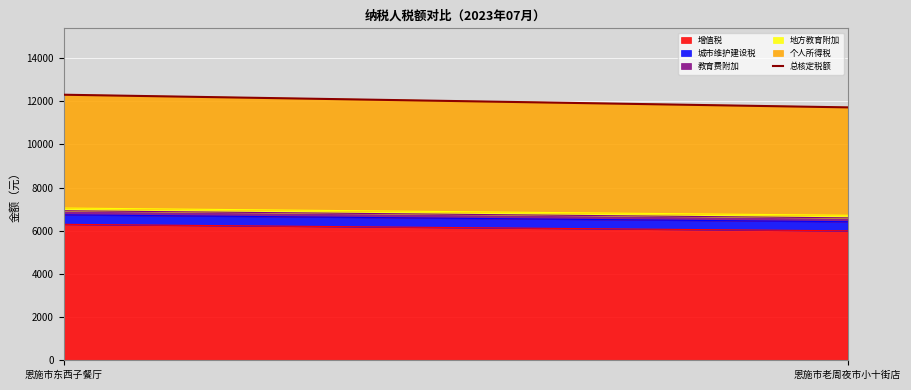

The value of 个人所得税 at 恩施市老周夜市小十街店 is 5000. True or false?

True